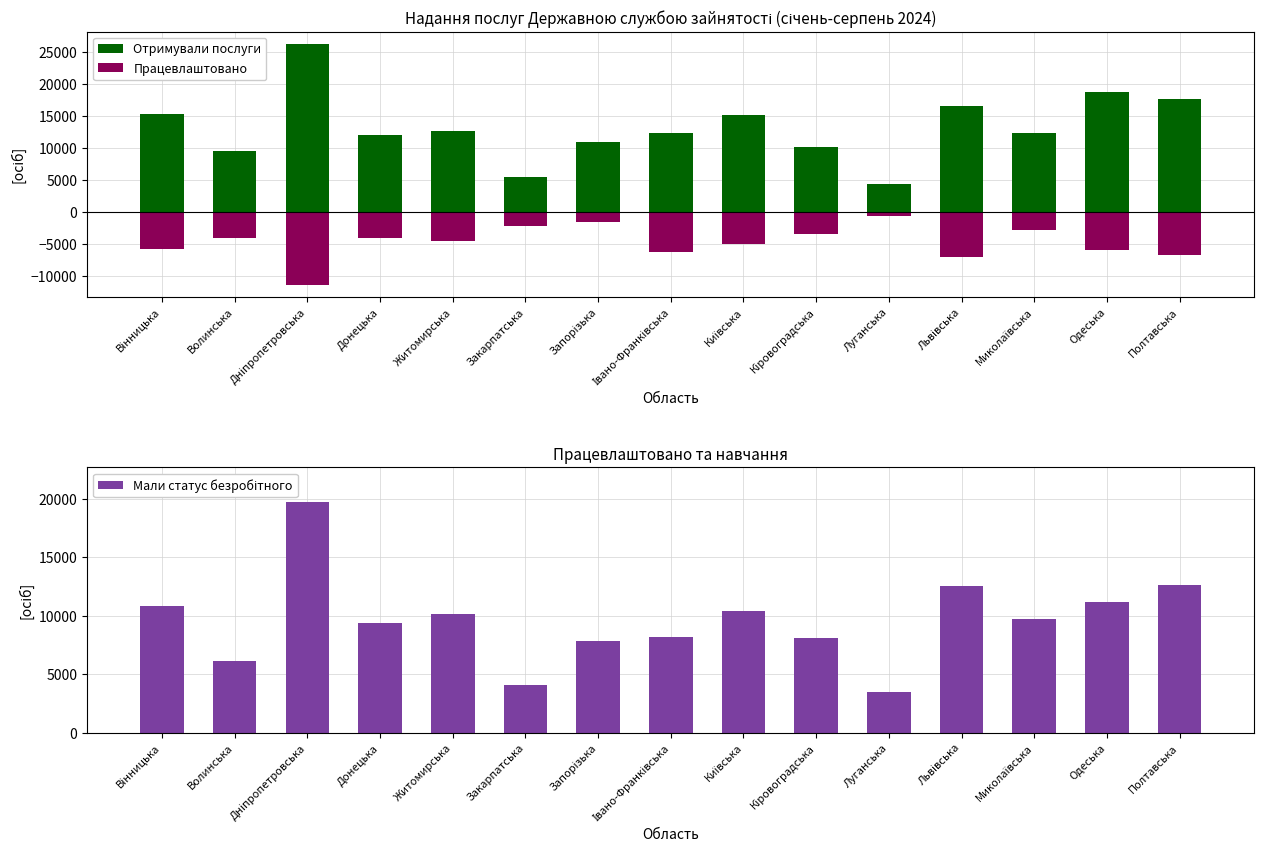

Rank the series by their maximum value, from highest to lowest.

Отримували послуги, Мали статус безробітного, Працевлаштовано